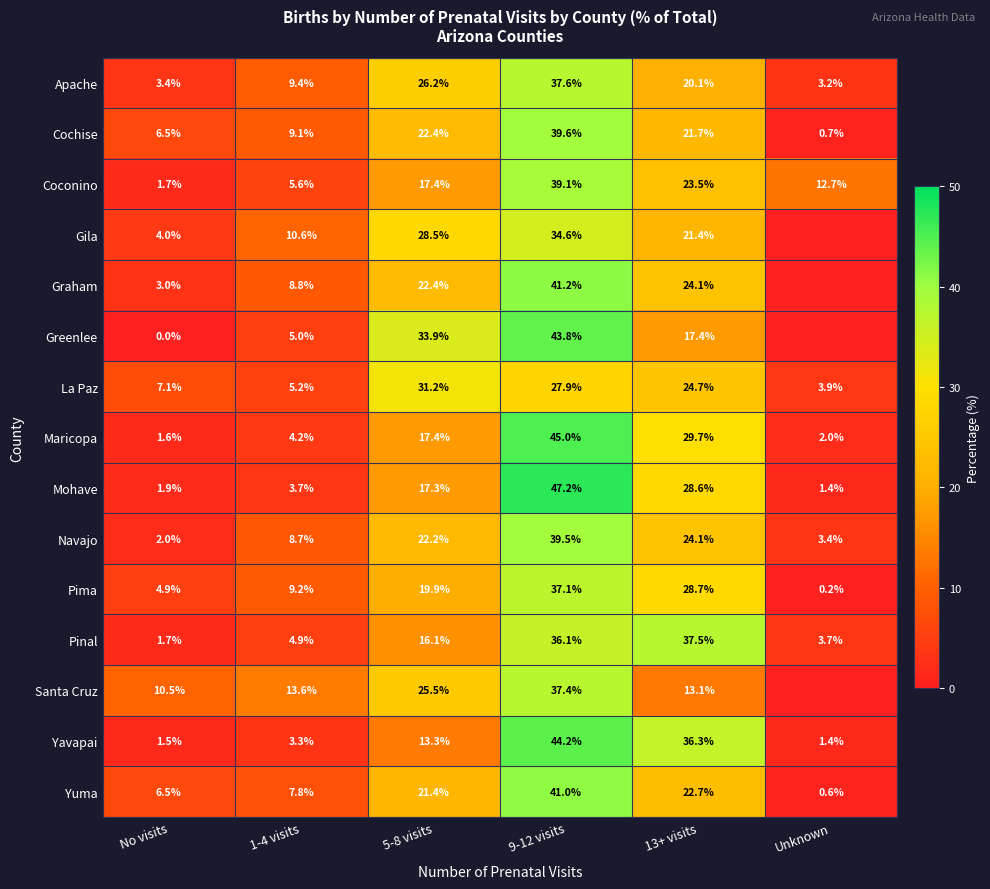

Is it true that Santa Cruz equals 16.8 at No visits?

False